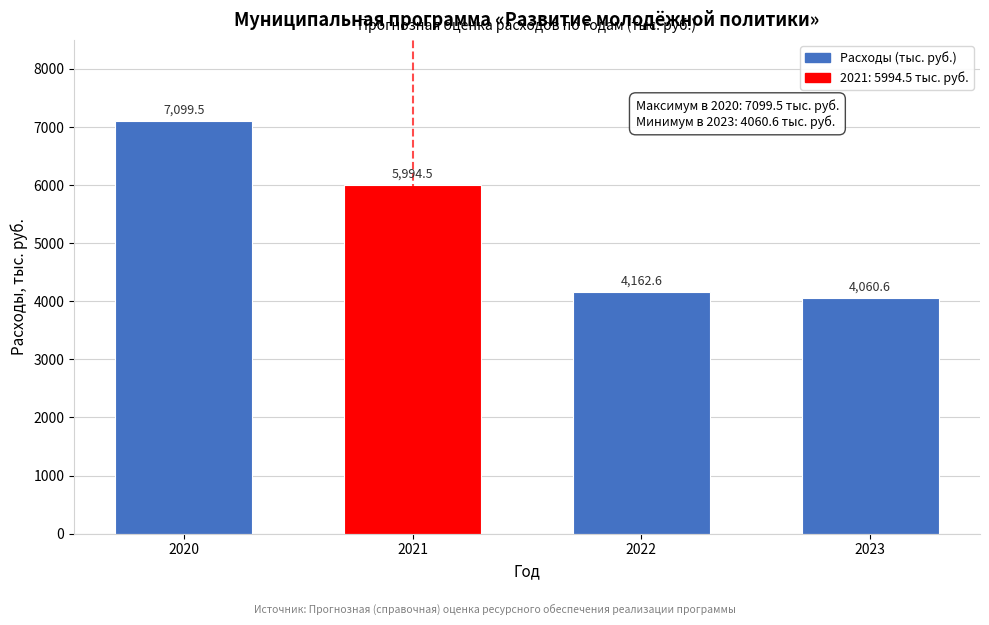

Reading left to right, transcribe all the data shown in this chart.

2020=7099.5	2021=5994.5	2022=4162.6	2023=4060.6